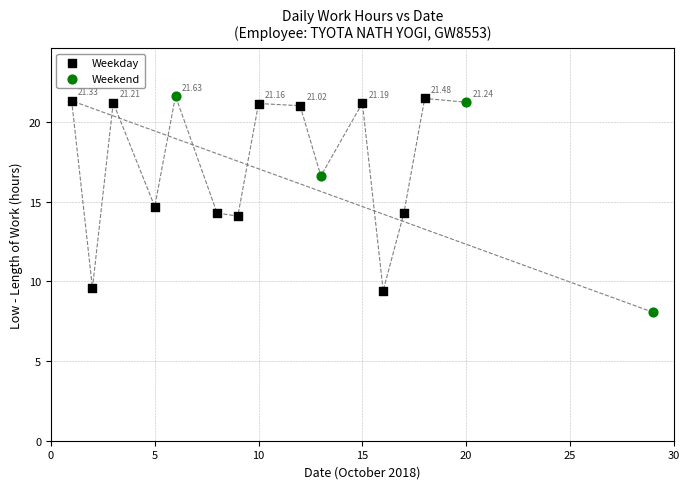

Which series has the largest Y range (max minus min)?

Weekend